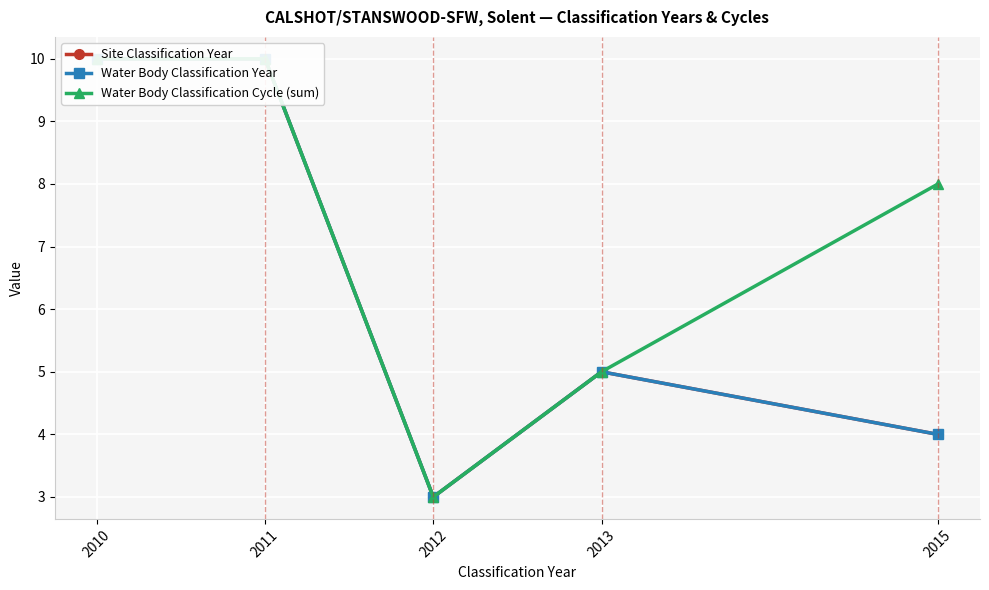

Reading right to left, extract all data points from this chart.

Site Classification Year: 4	5	3	10	10
Water Body Classification Year: 4	5	3	10	10
Water Body Classification Cycle (sum): 8	5	3	10	10